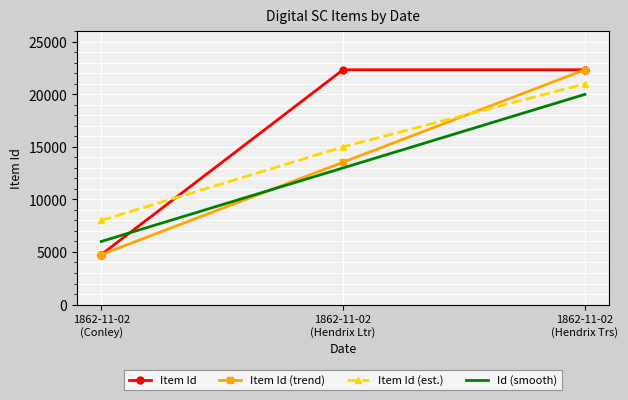

What is the difference between the maximum and minimum values in the Id (smooth) series?

14000